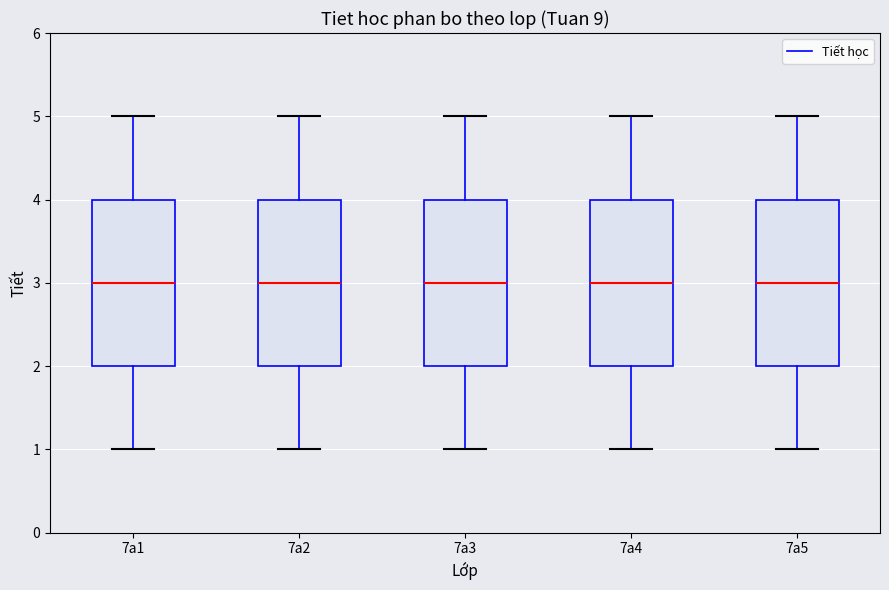

Where does the lower whisker of the box for 7a4 end on the y-axis? The values are not printed on the chart, so give them approximately, as read against the axis.

1